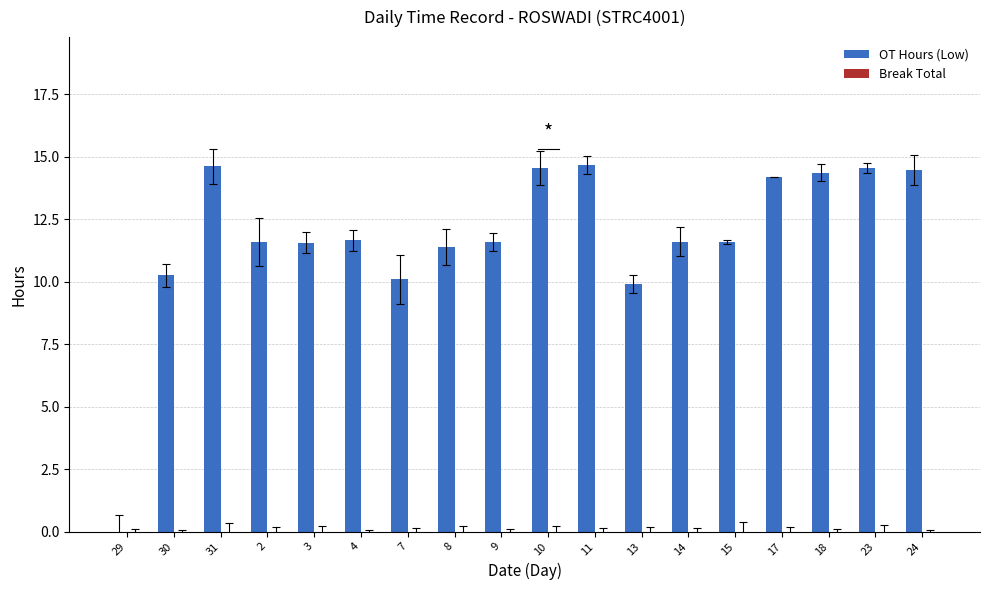

Where does the data first go above 11?

31